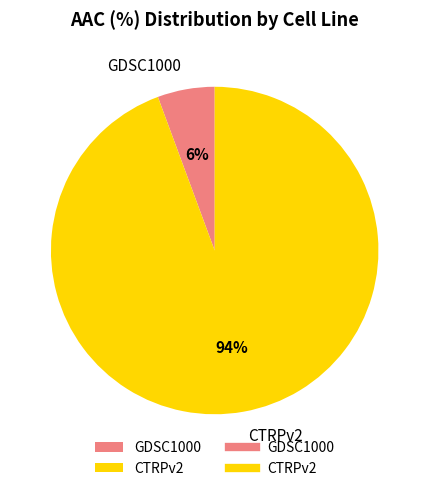

Is the sum of GDSC1000 and CTRPv2 greater than half?

Yes